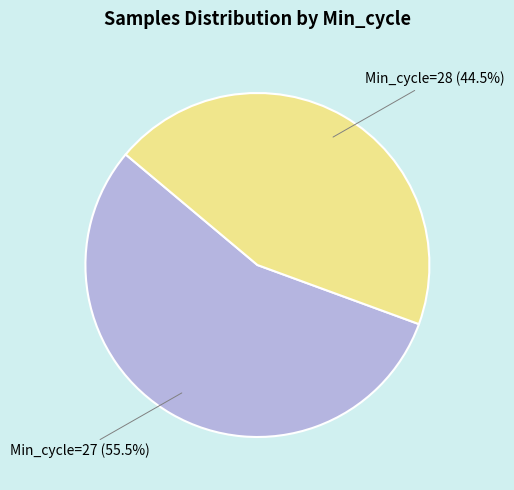

Is there a majority slice in this chart?

Yes